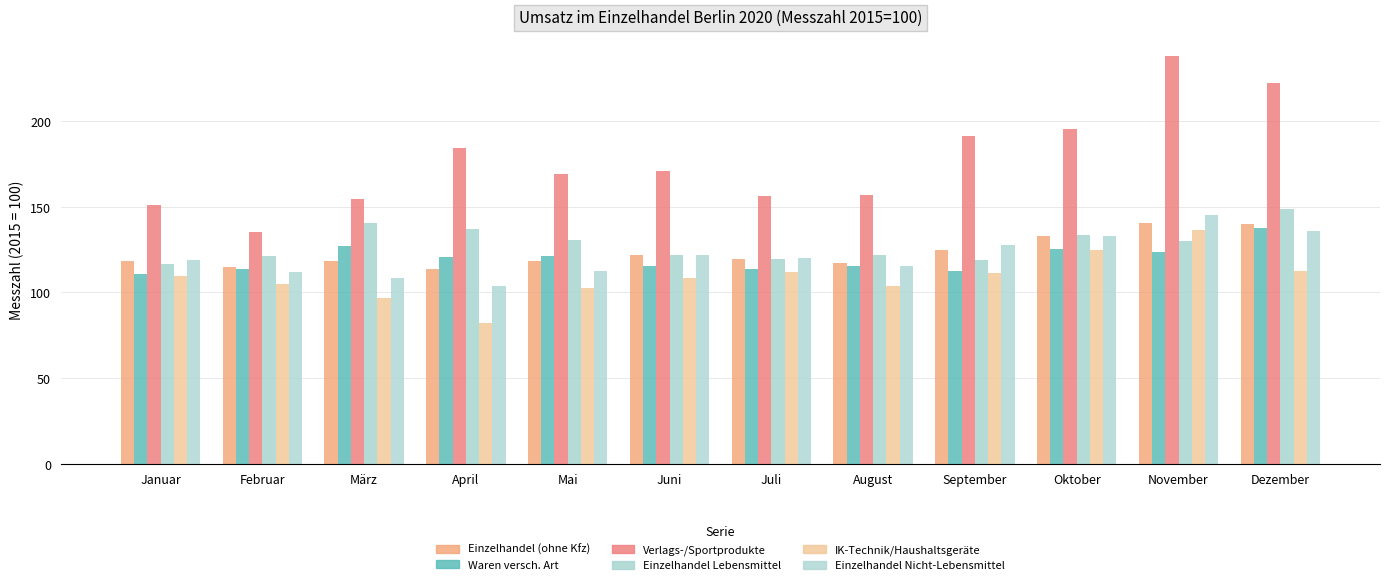

At which category does the chart reach its minimum across all series?

April